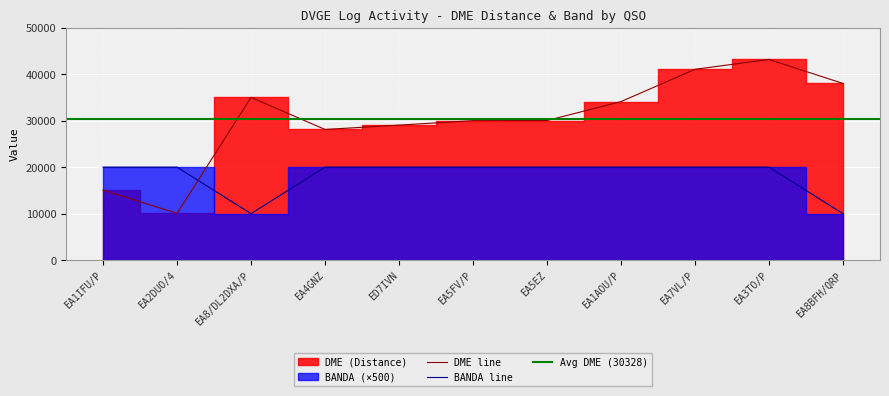

How many intersections are there between BANDA line and DME line?

1